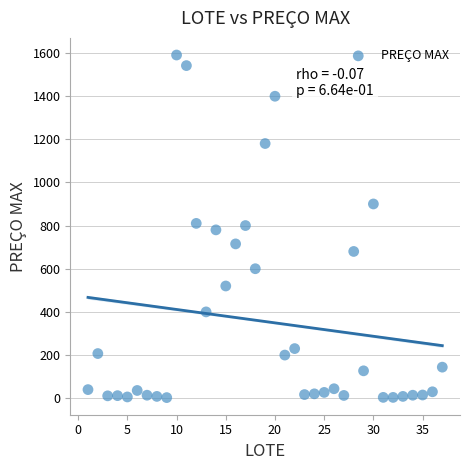

What is the range of Y values (max minus min)?

1587.0